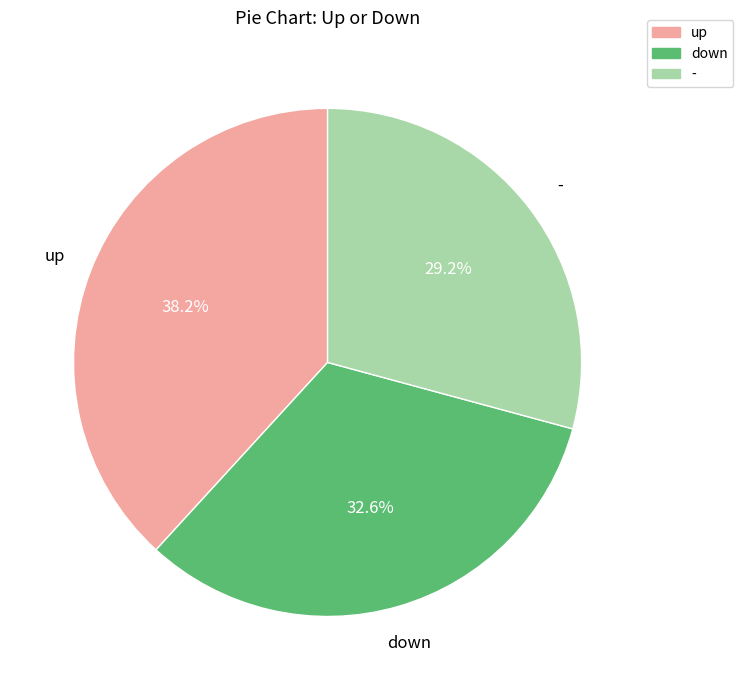

Which category has the biggest portion of the pie?

up